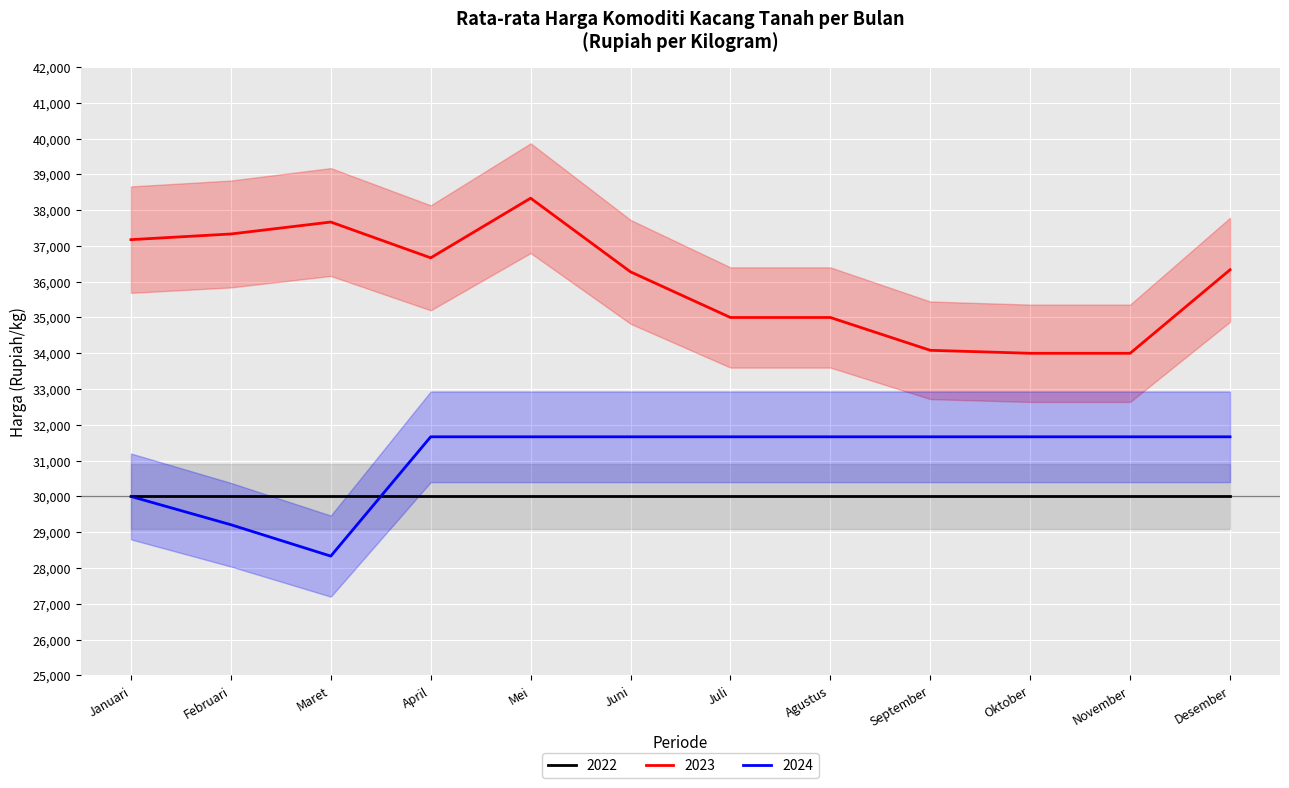

True or false: 2024 and 2023 cross at least once.

False